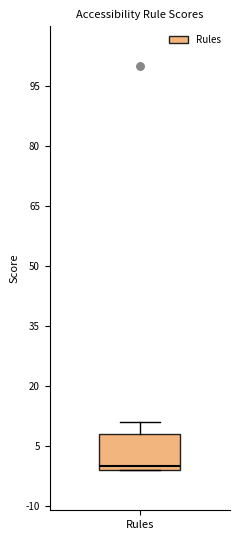

Where does the upper whisker of the box for Rules end on the y-axis? The values are not printed on the chart, so give them approximately, as read against the axis.

12